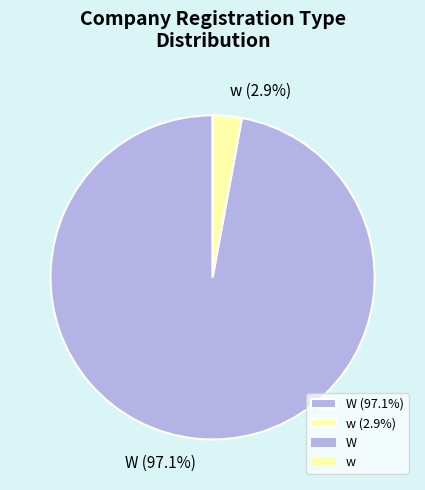

Which slice is the smallest?

w